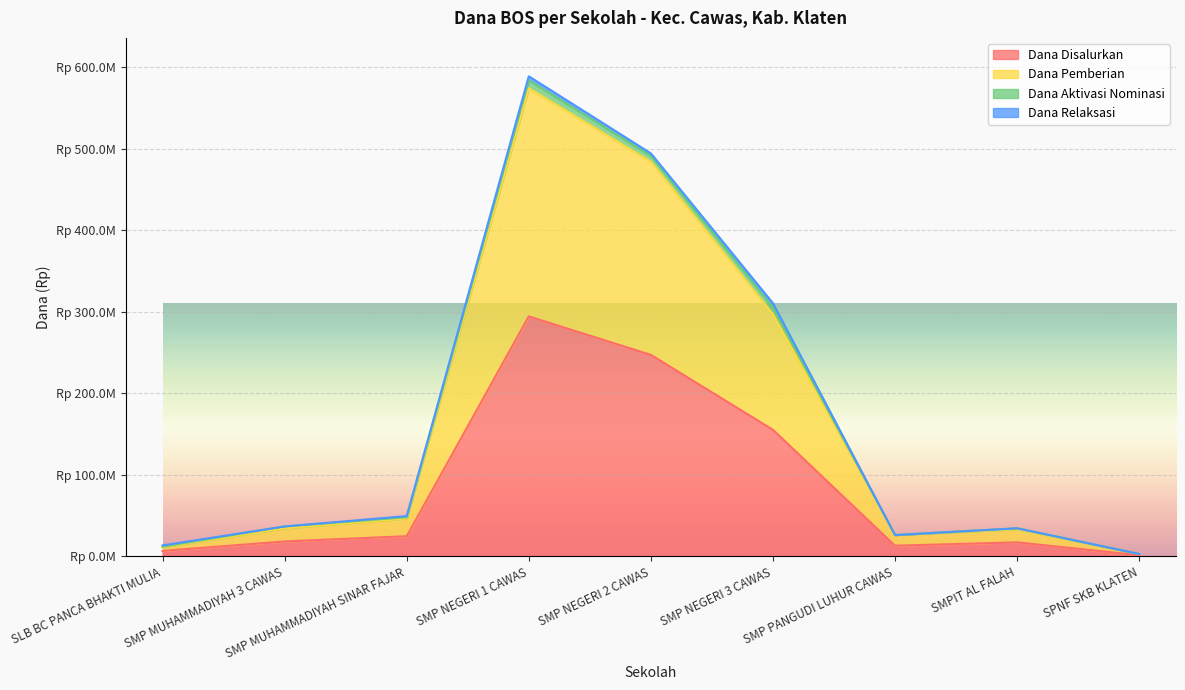

Does the chart display data point markers on the line(s)?

No